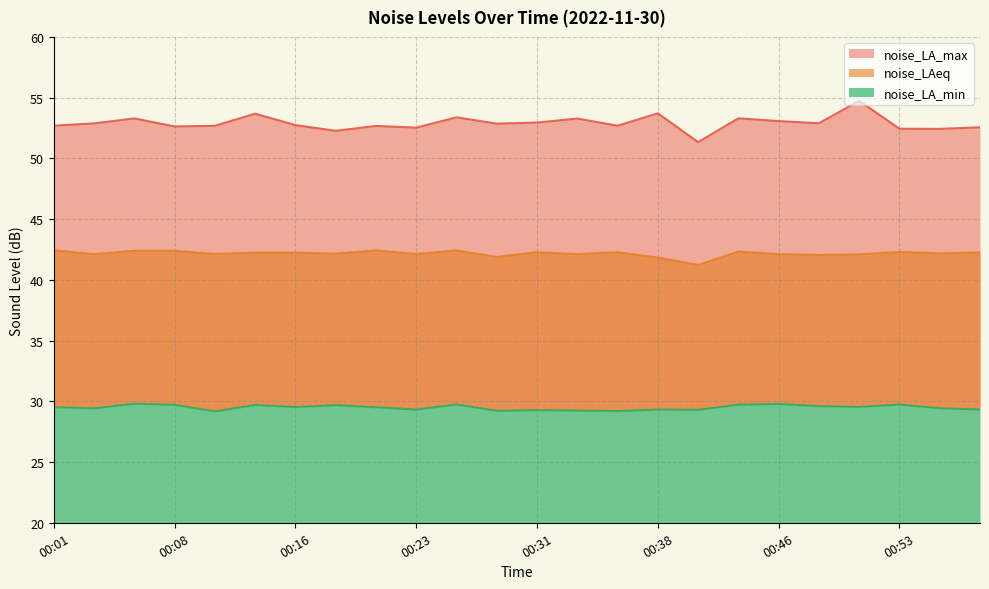

Is it true that noise_LA_min equals 44.4 at 00:48?

False